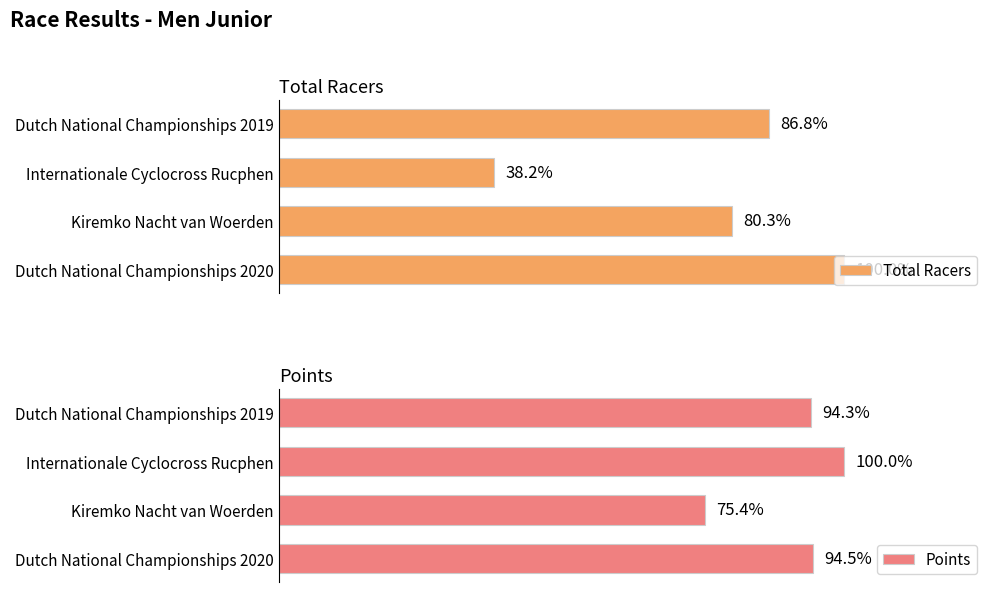

True or false: Total Racers has a value of 29.0 at Internationale Cyclocross Rucphen.

True